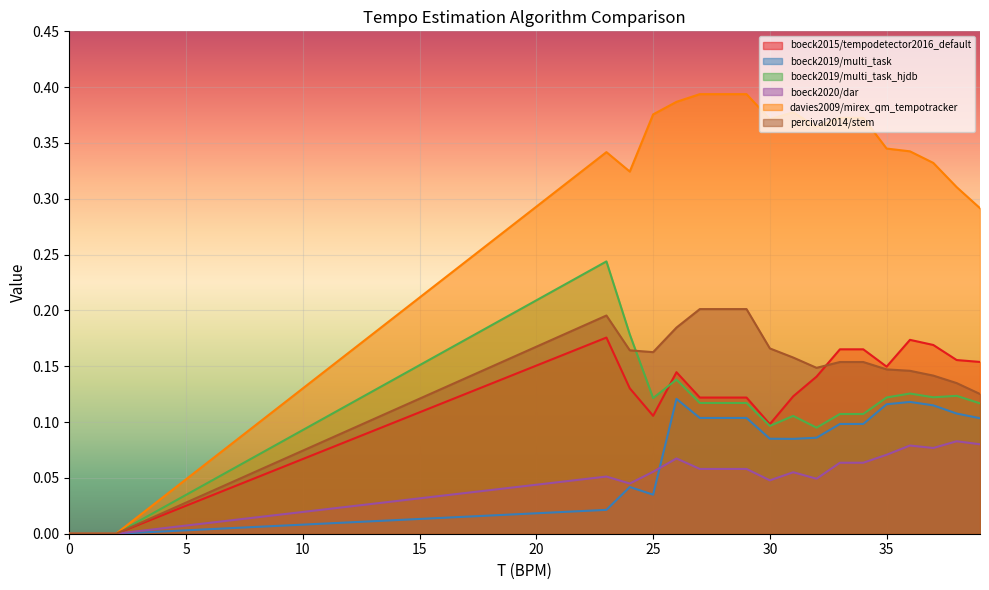

What is the label of the 11th point from the left?

30.0